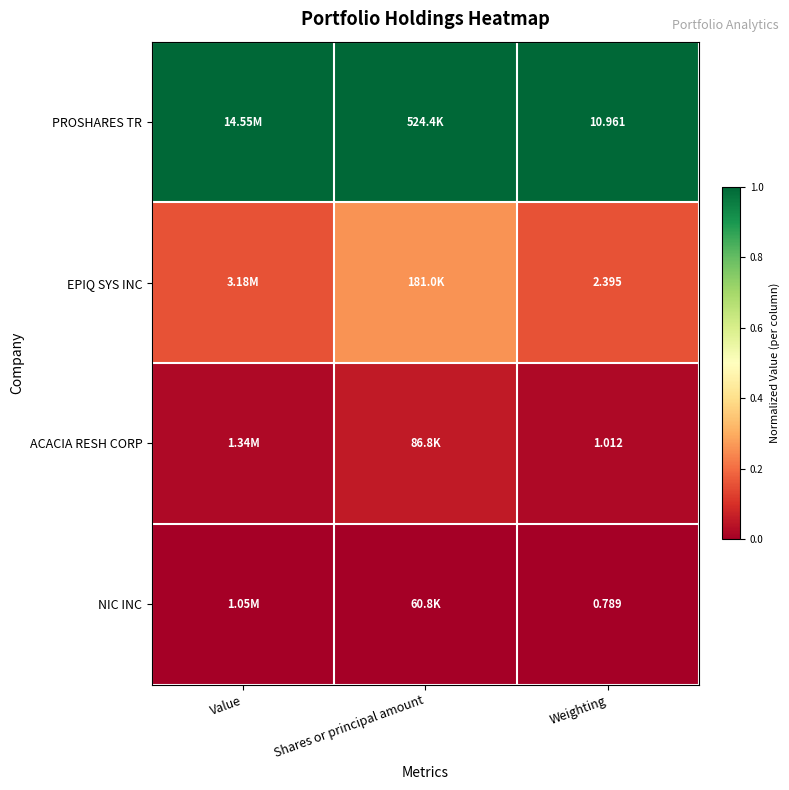

Rank the series at Weighting from lowest to highest value.

NIC INC, ACACIA RESH CORP, EPIQ SYS INC, PROSHARES TR